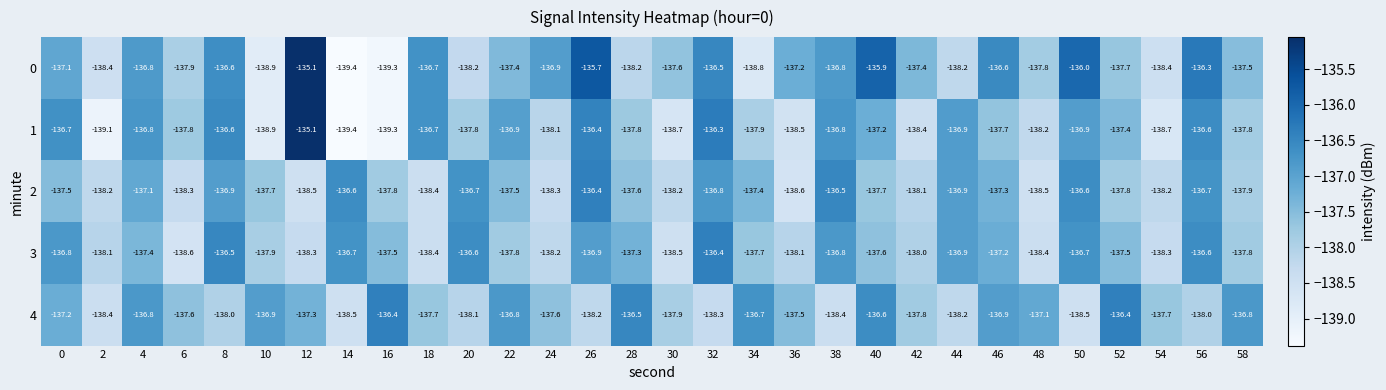

Where is 2 nearest to the value -137?

4